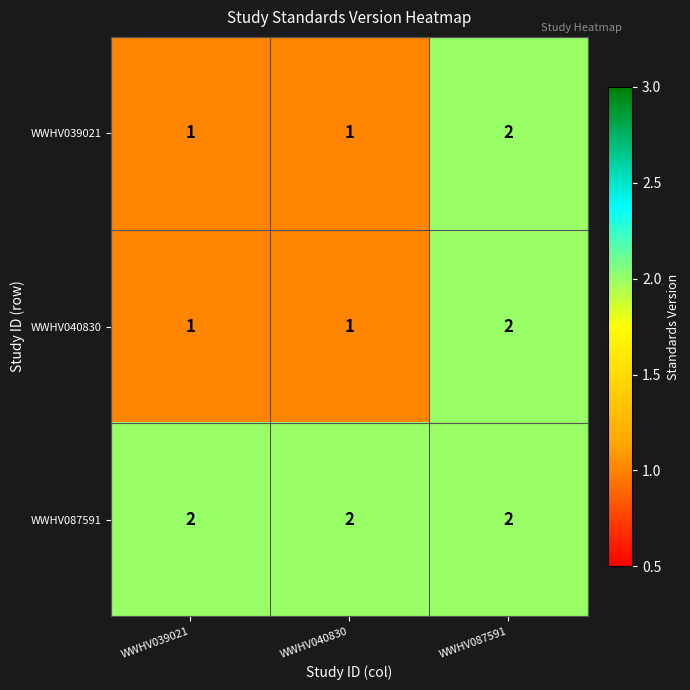

How many data points does each series have?

3